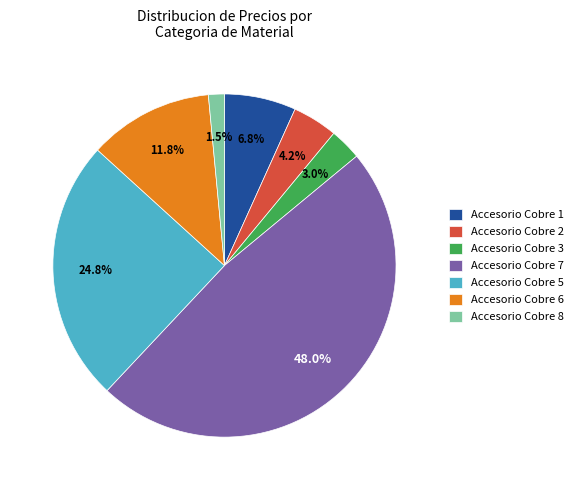

Is there a majority slice in this chart?

No